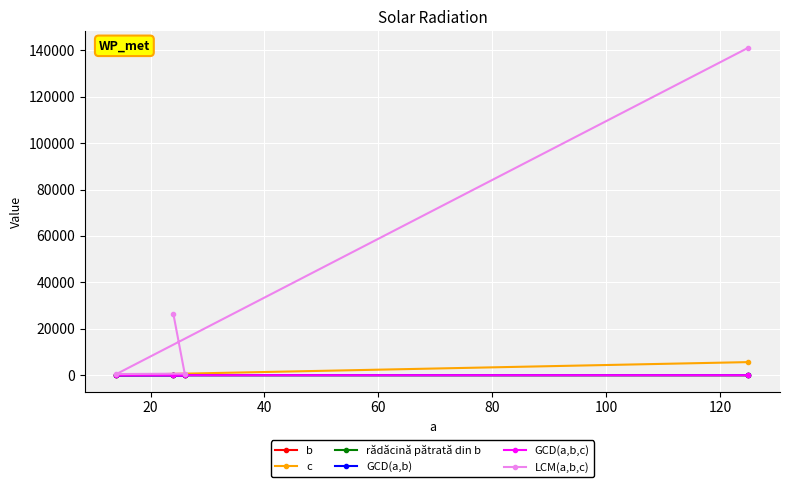

What is the total value across all series at 20?

630.0